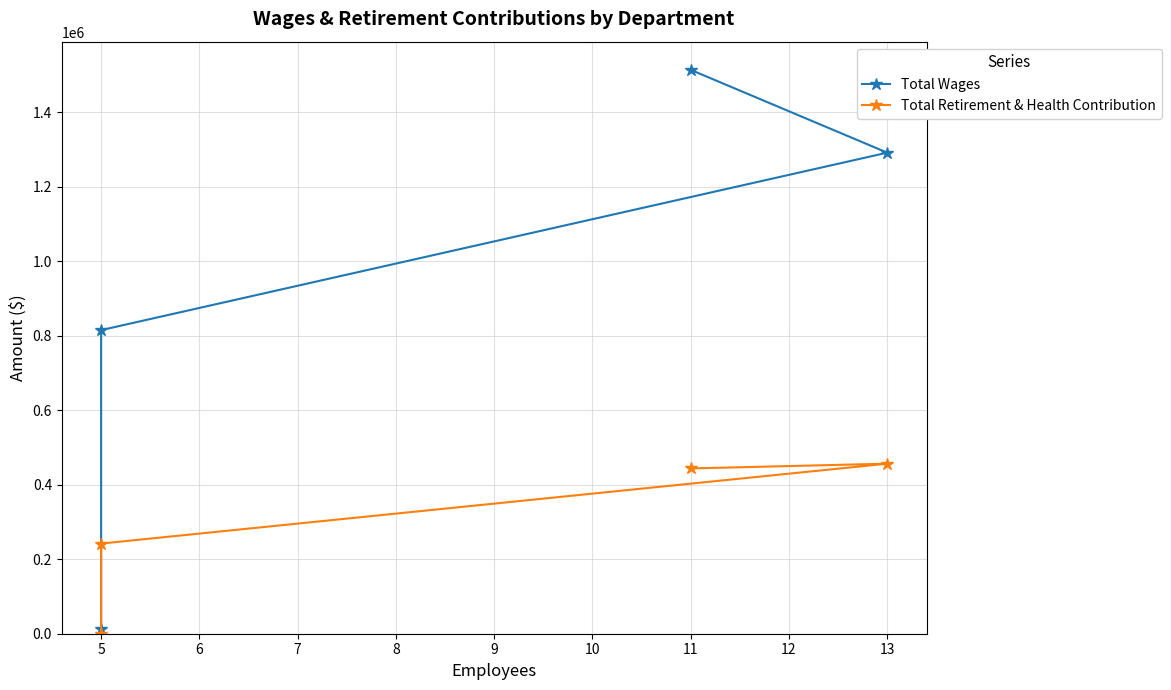

Which has a higher value, 13 or 5?

13